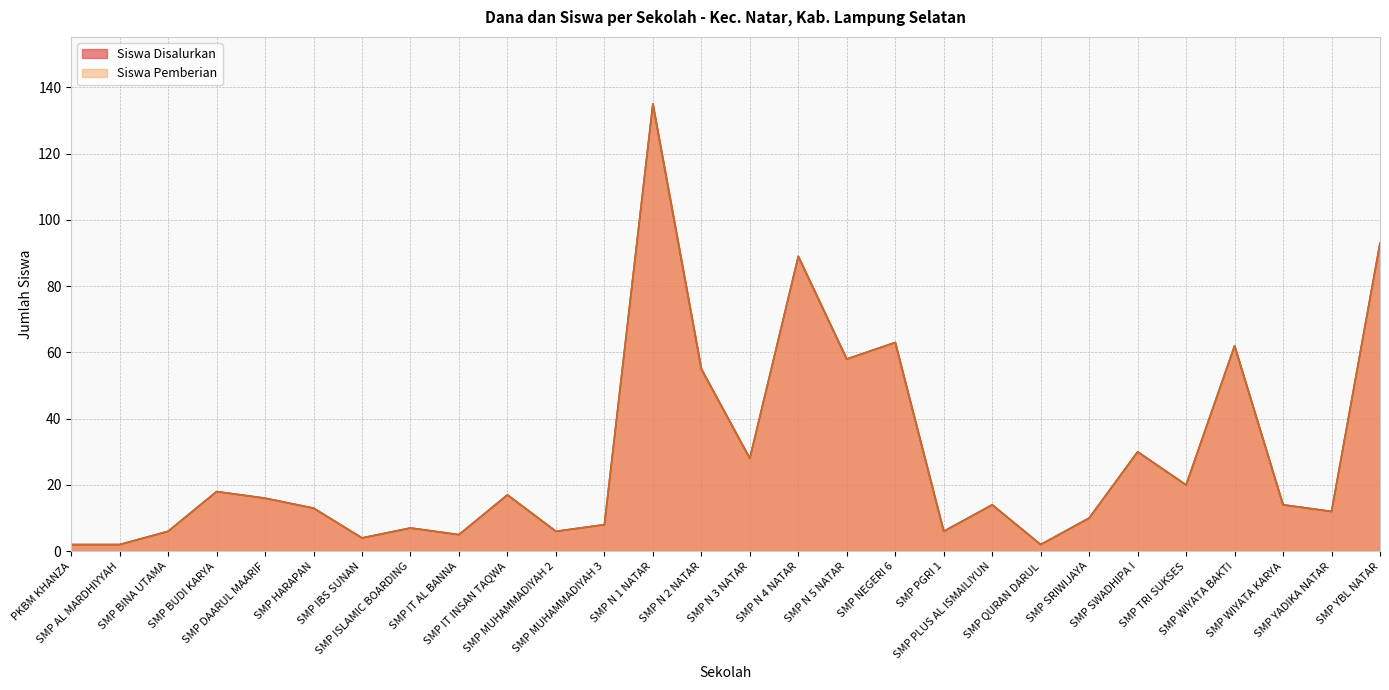

Between SMP WIYATA BAKTI and SMP NEGERI 6, which is larger?

SMP NEGERI 6